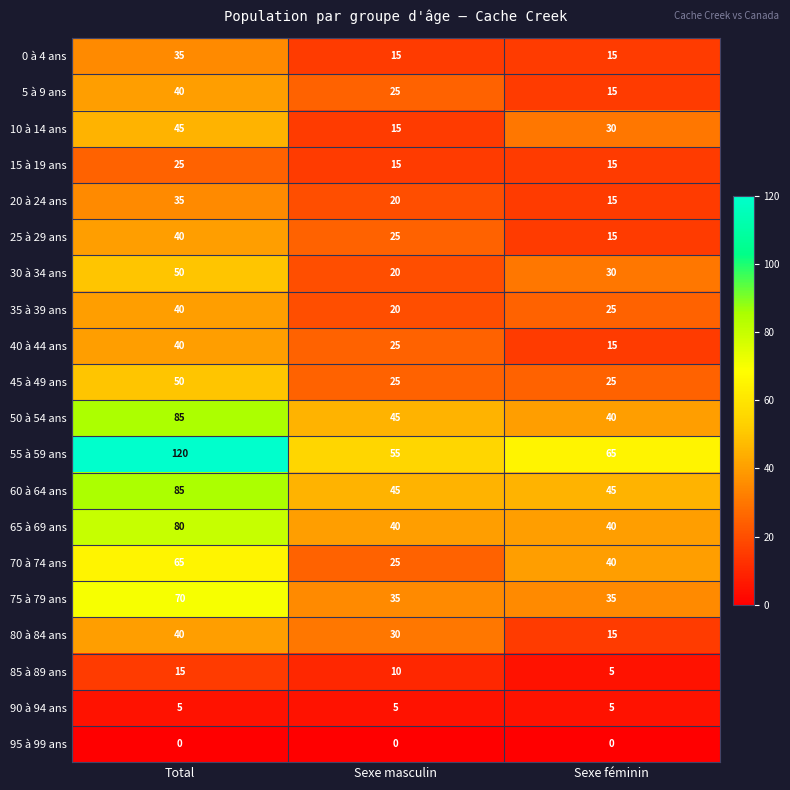

The 25 à 29 ans series shows 17 at Sexe masculin. True or false?

False